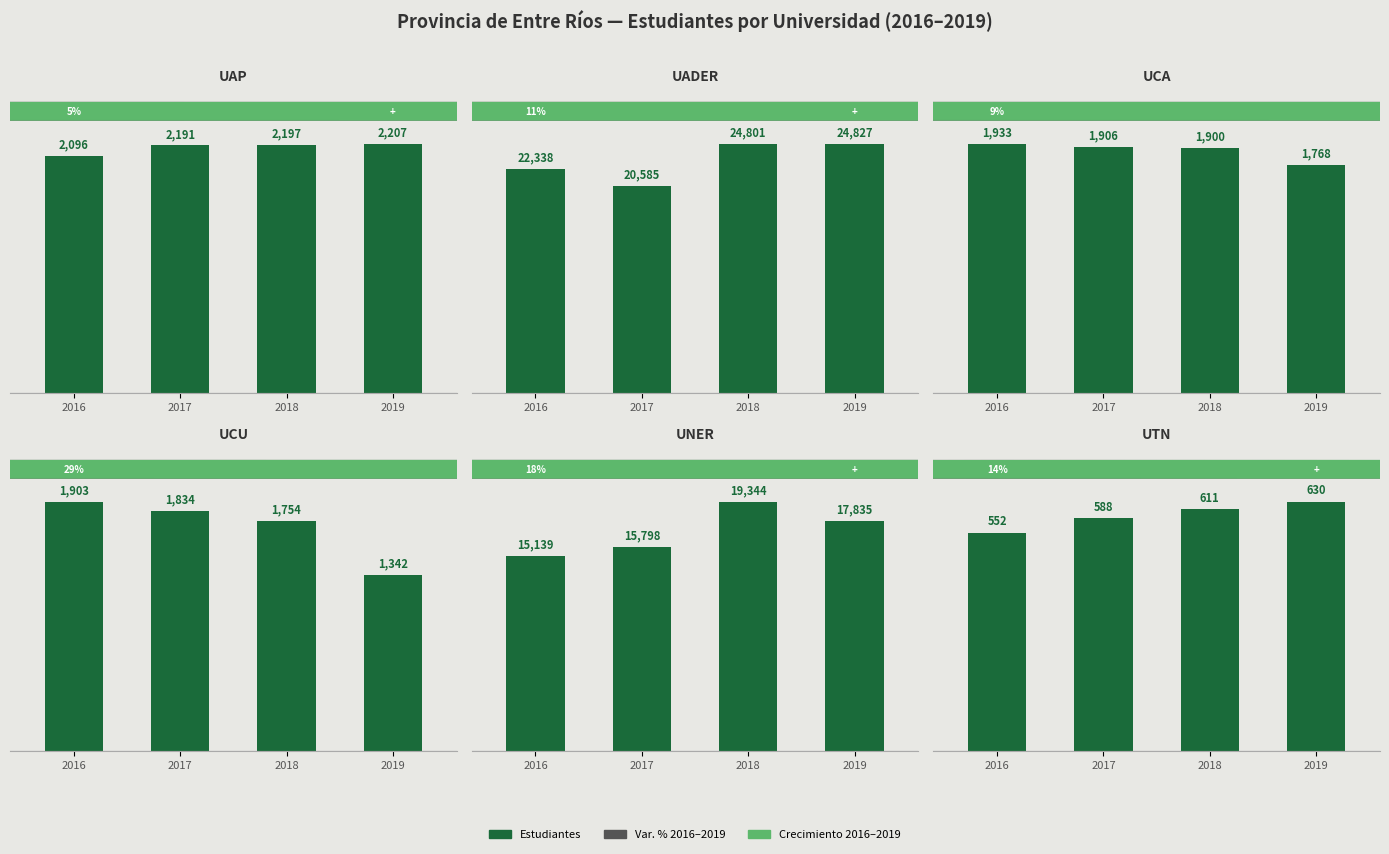

What is the difference between the maximum and minimum values in the UCA series?

165